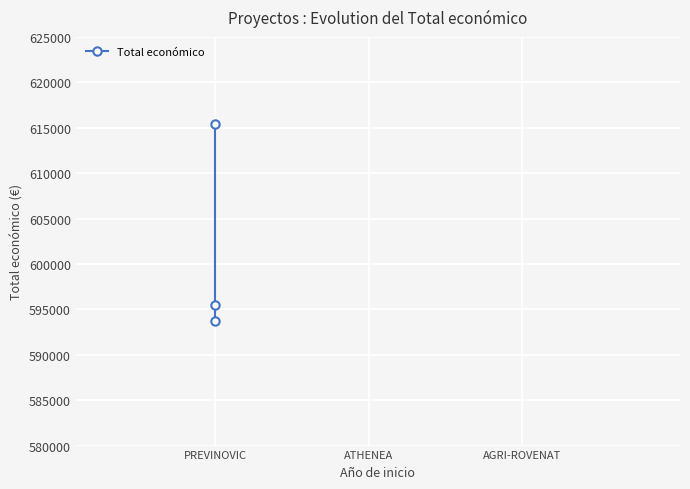

What is the average value?

601509